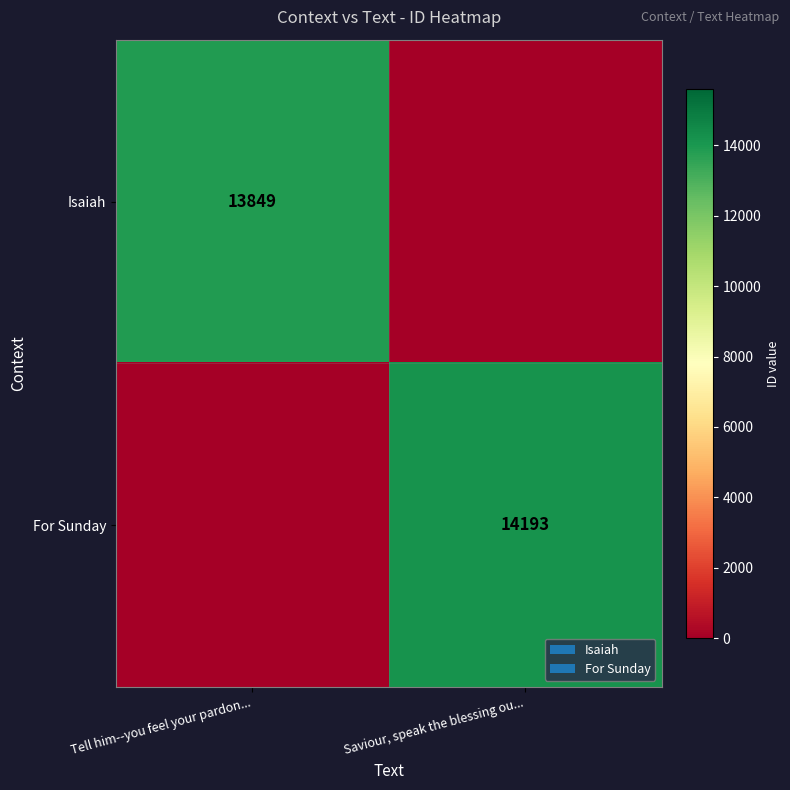

The For Sunday series shows 19743 at Saviour, speak the blessing ou.... True or false?

False